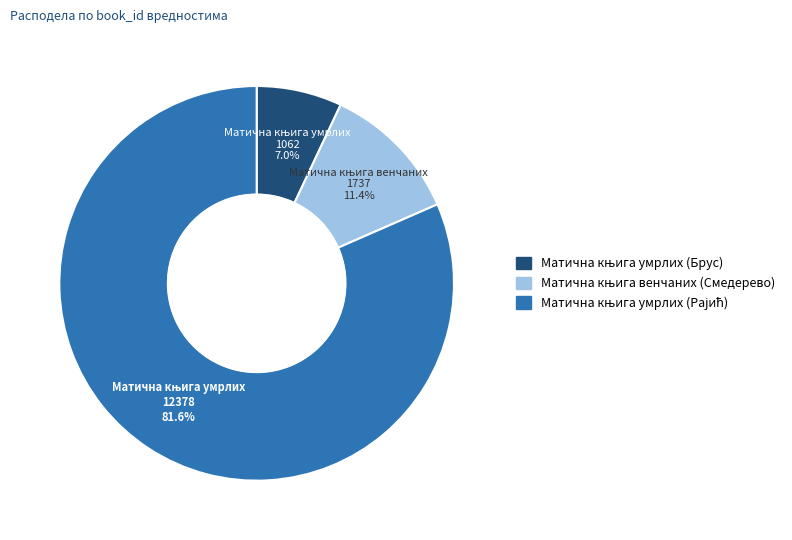

How many slices are in this pie chart?

3